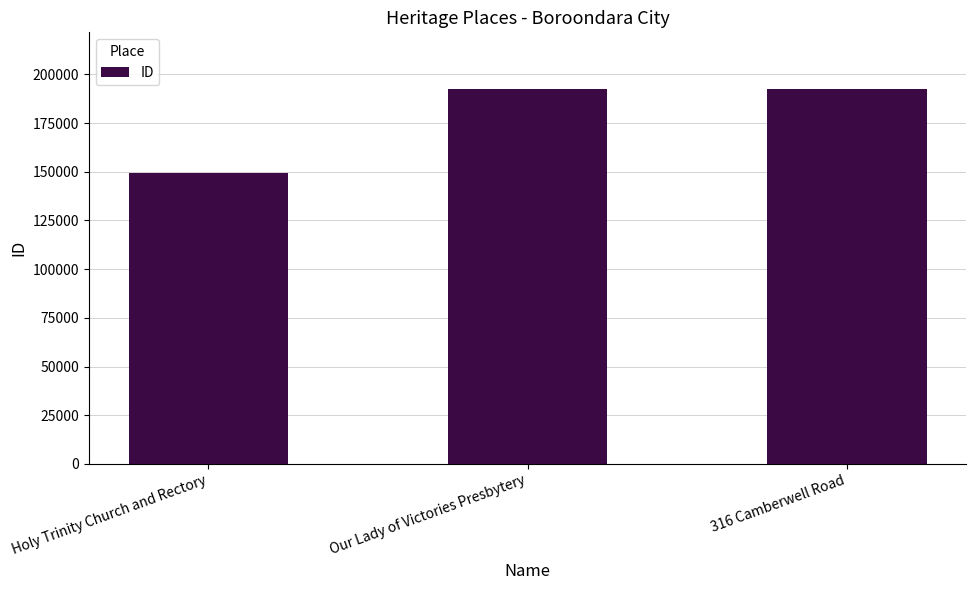

The chart shows a value of 149545 at Holy Trinity Church and Rectory. True or false?

True